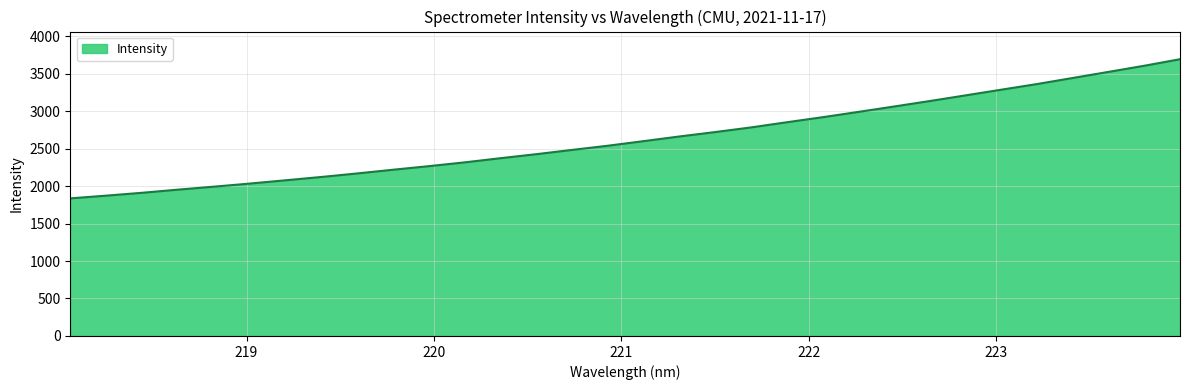

What is the maximum value shown in the chart?

3691.9